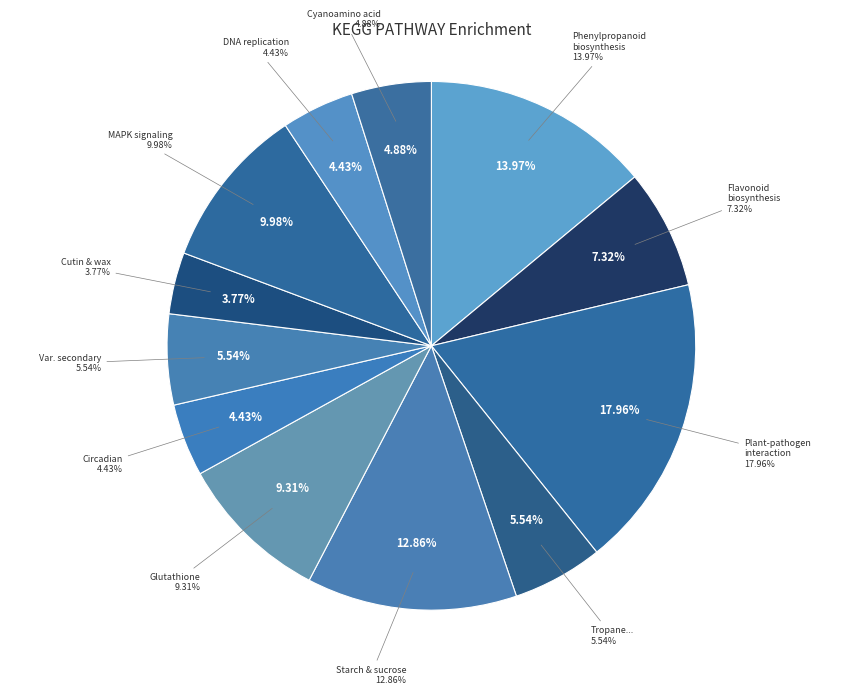

True or false: Cyanoamino acid metabolism accounts for 1% of the total.

False